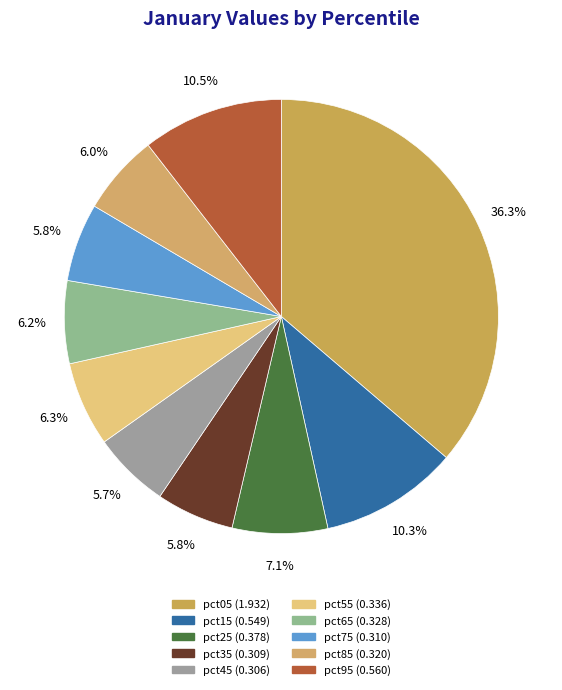

Between pct05 and pct75, which is larger?

pct05